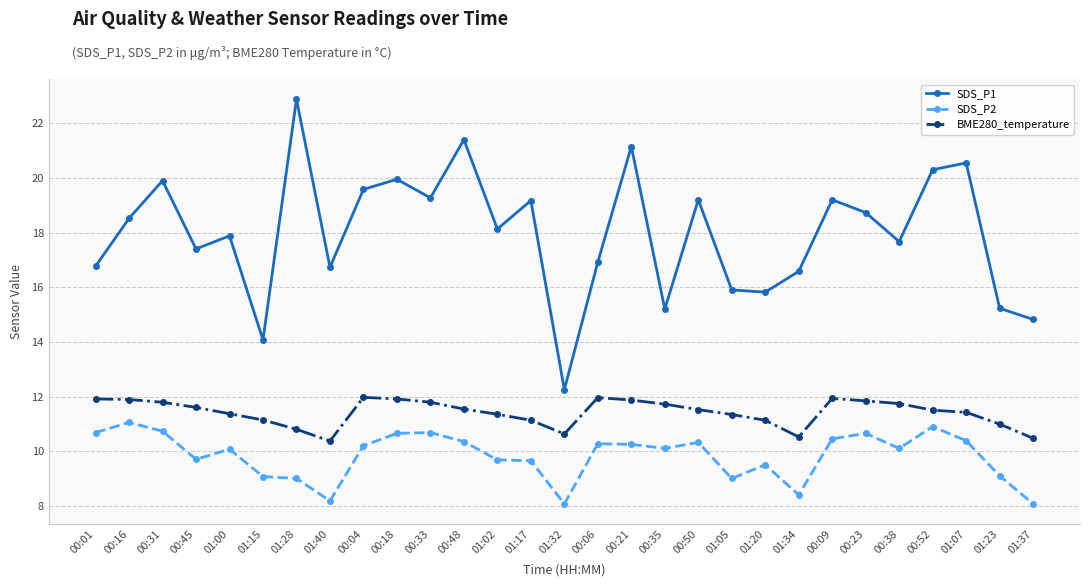

What are all the series names shown in the legend?

SDS_P1, SDS_P2, BME280_temperature